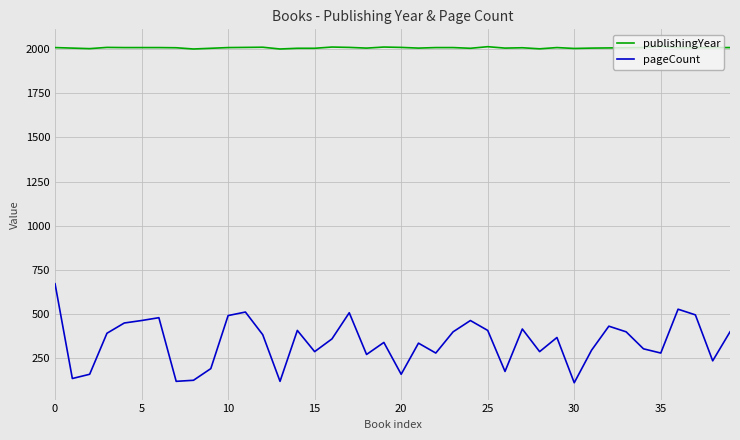

True or false: pageCount has more than 0 points higher than both neighbors.

True